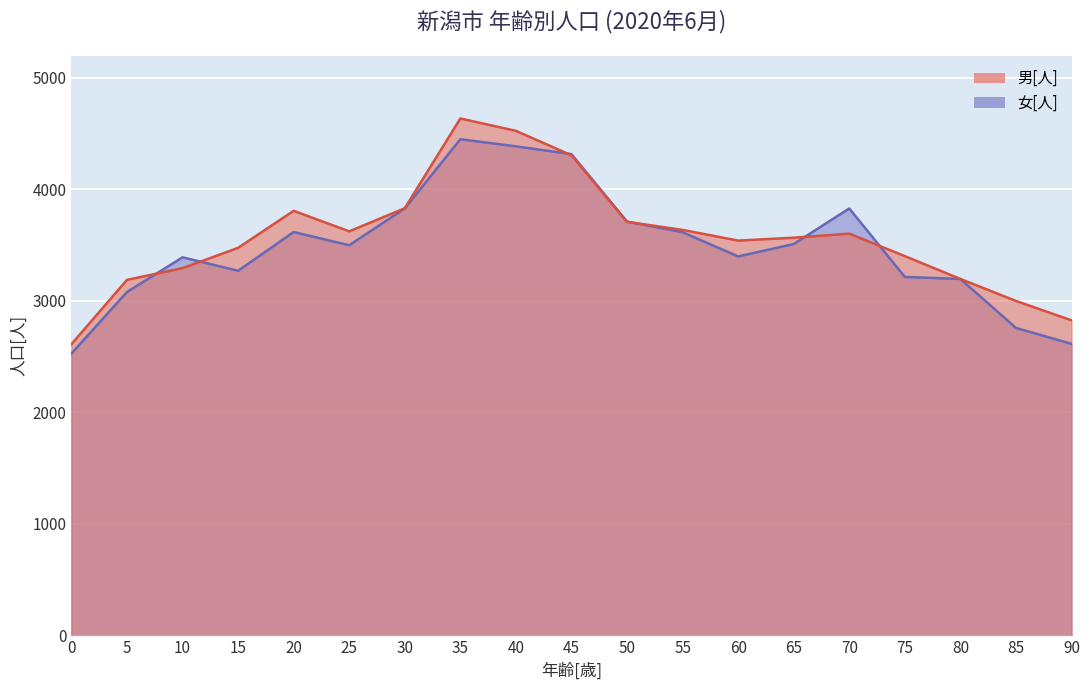

What is the maximum value for 男[人]?

4634